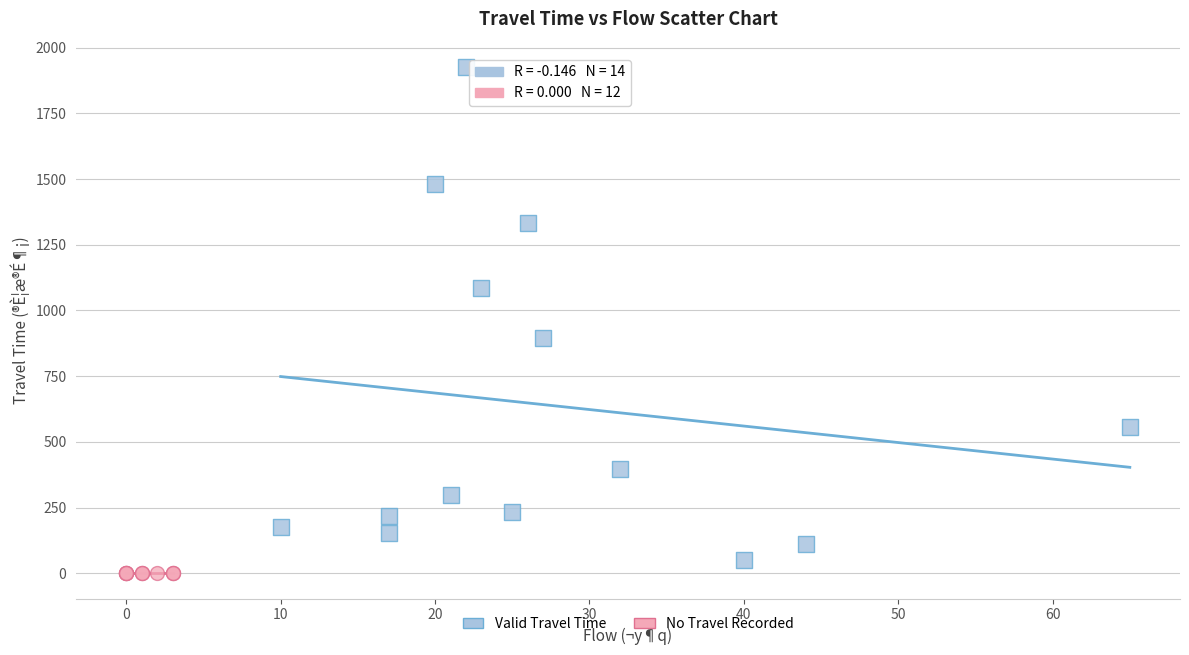

Which series contains the highest Y value?

Valid Travel Time